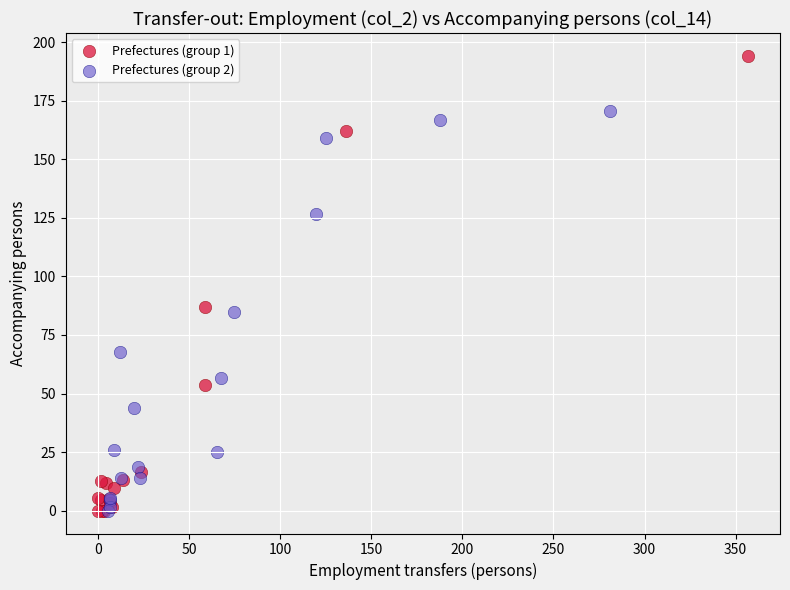

Which series has the largest Y range (max minus min)?

Prefectures (group 1)